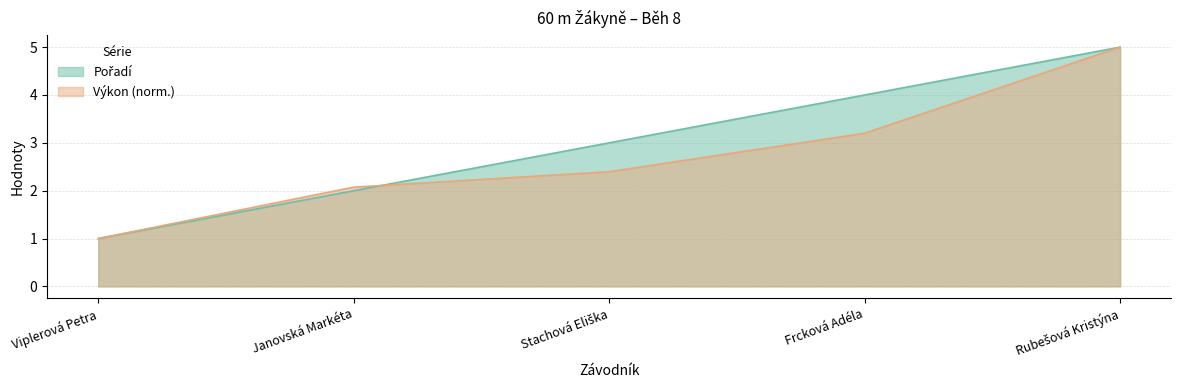

What is the total value across all series at Viplerová Petra?

2.0